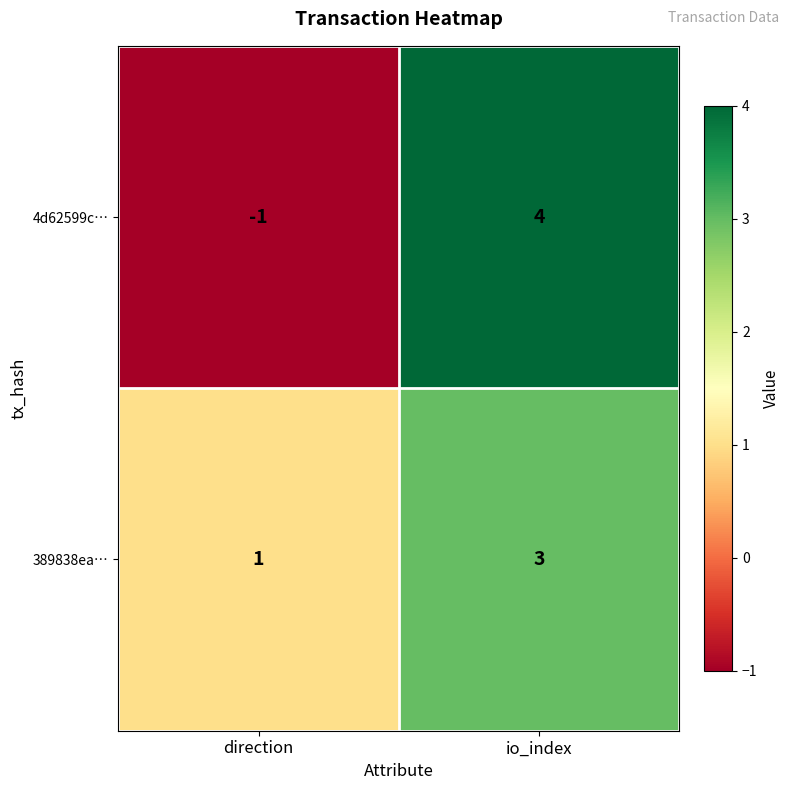

What is the sum of all 4d62599c… values?

3